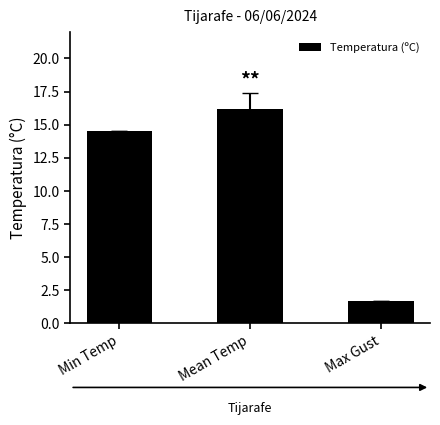

Rank the categories by value from lowest to highest.

Max Gust, Min Temp, Mean Temp